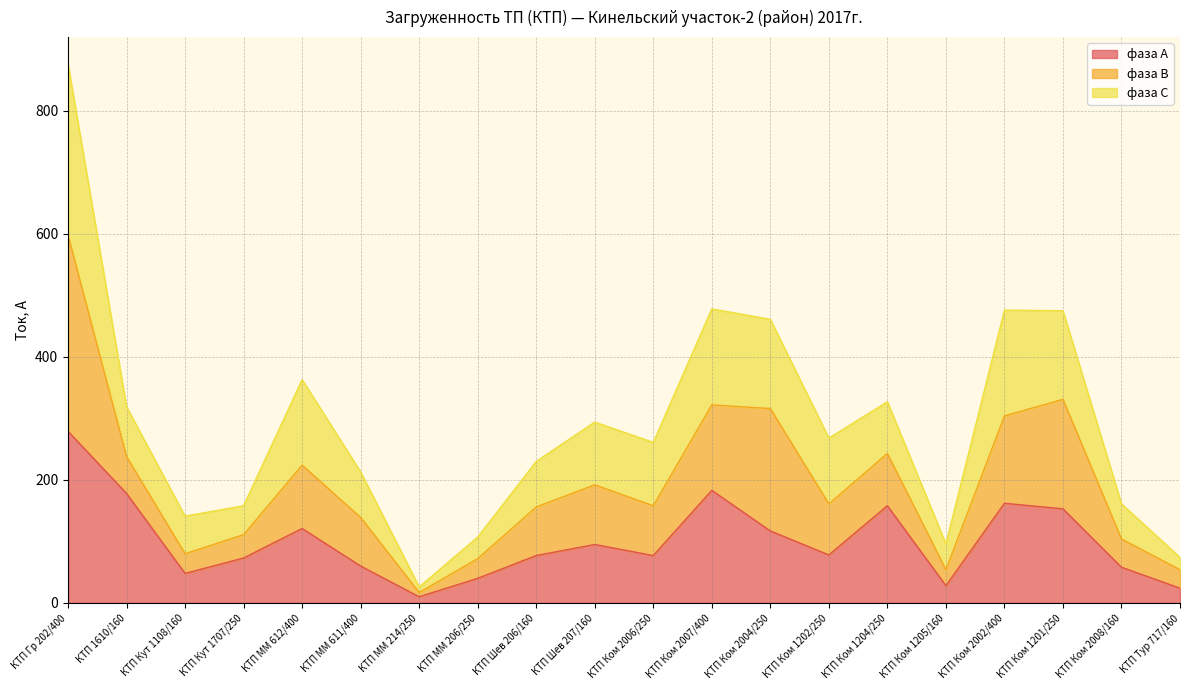

What is the maximum value for фаза А?

279